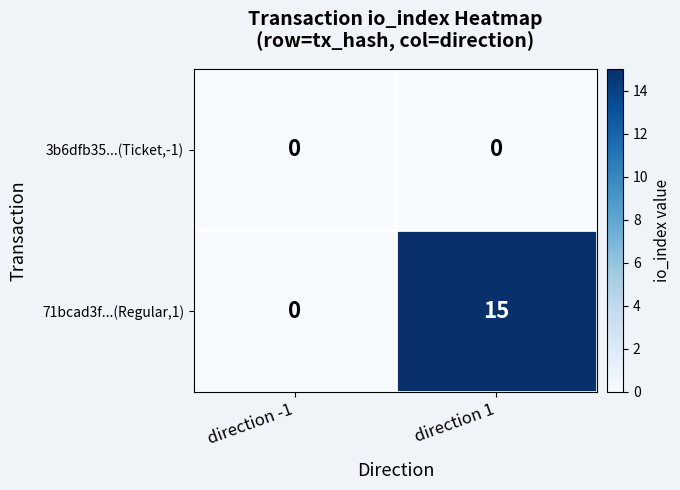

At which label does 71bcad3f...(Regular,1) reach its minimum?

direction -1